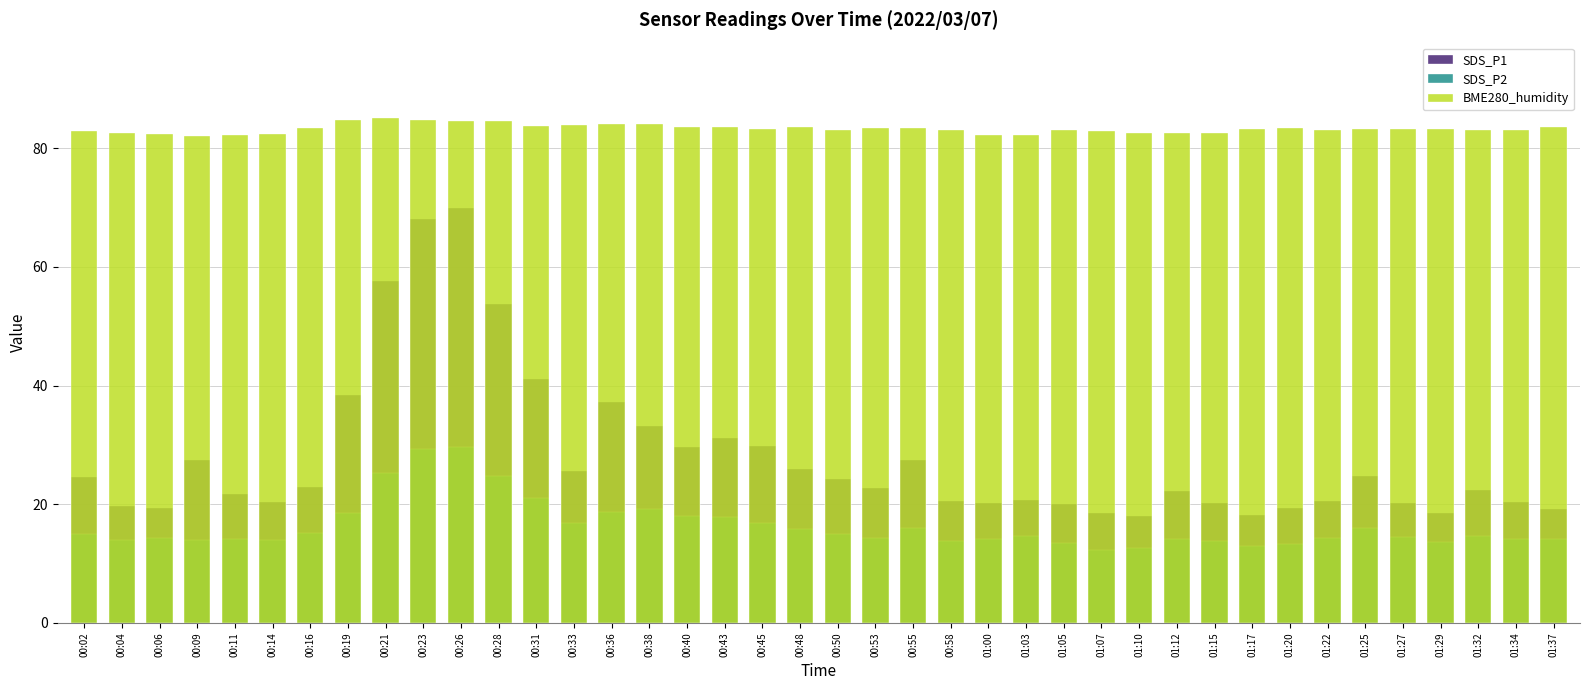

Which has a higher value, 00:28 or 01:10?

00:28